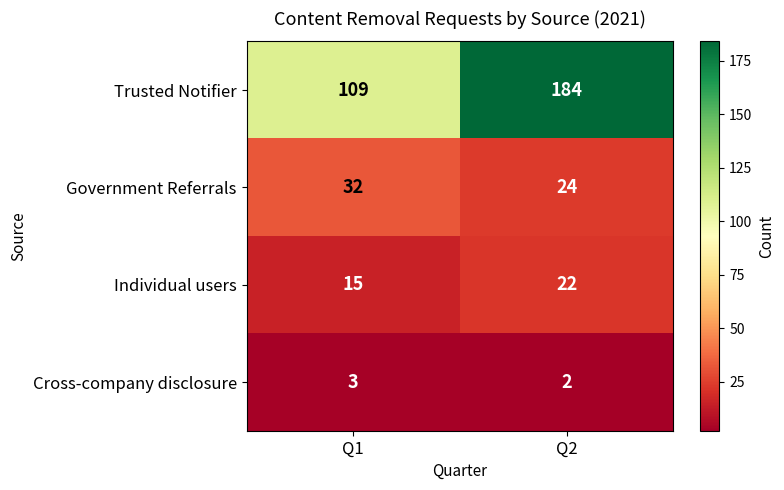

What is the difference between the Government Referrals values at Q1 and Q2?

8